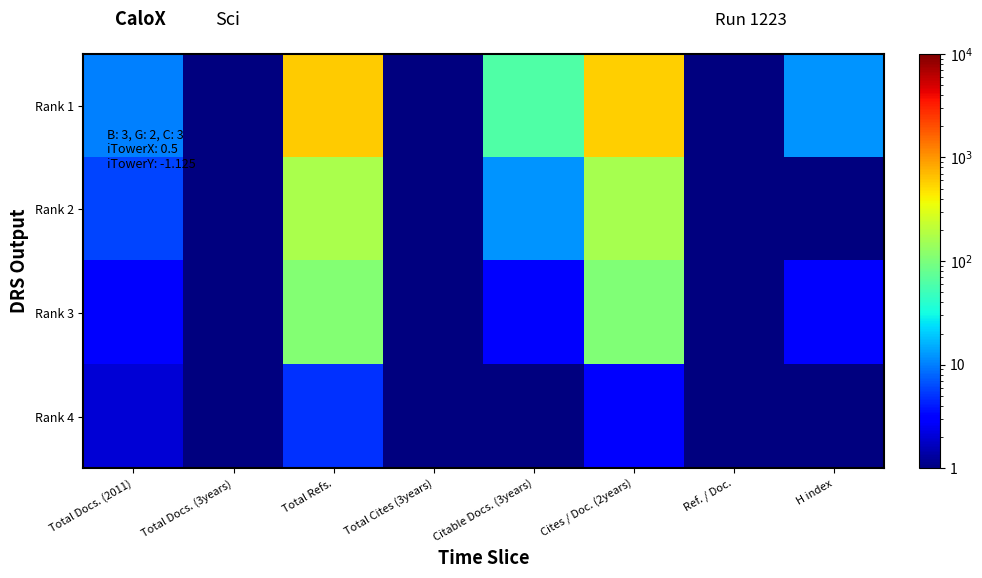

At which category is the sum across all series the highest?

Total Refs.